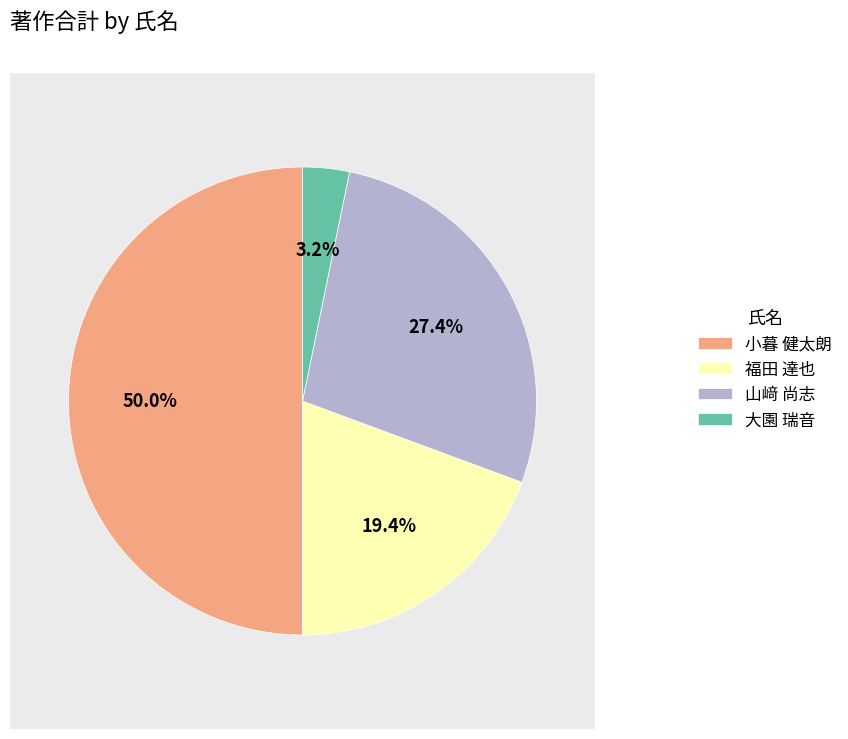

Which category has the biggest portion of the pie?

小暮 健太朗